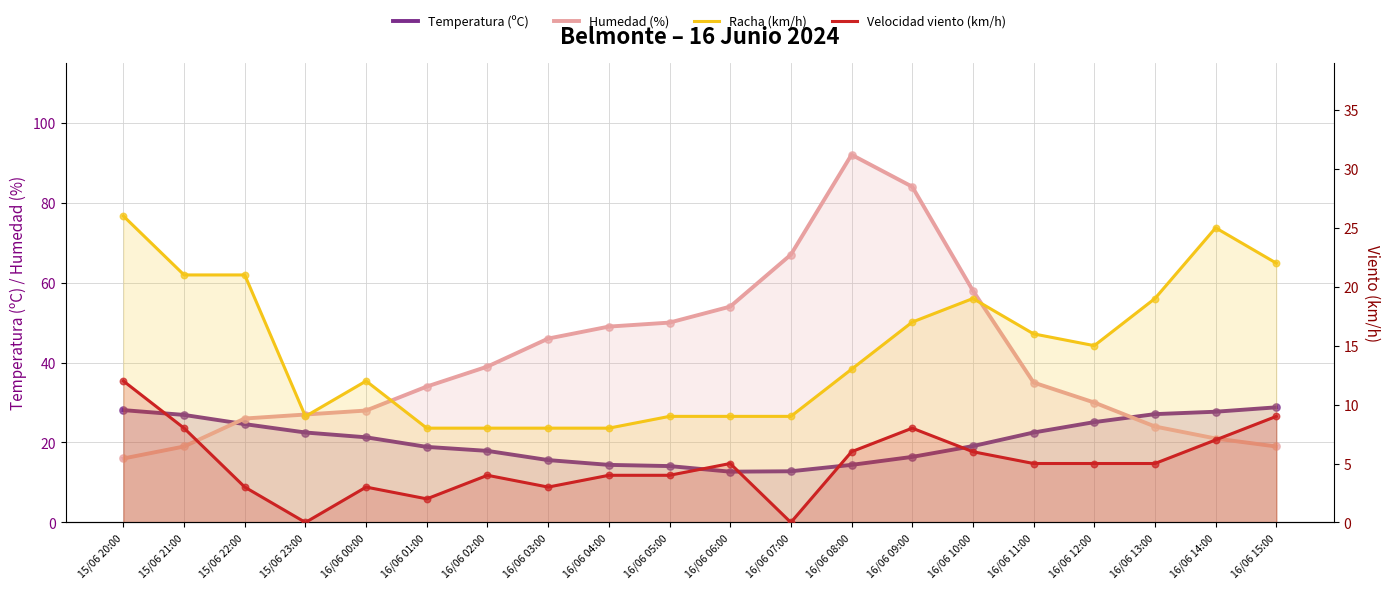

At which category is the sum across all series the highest?

16/06 08:00